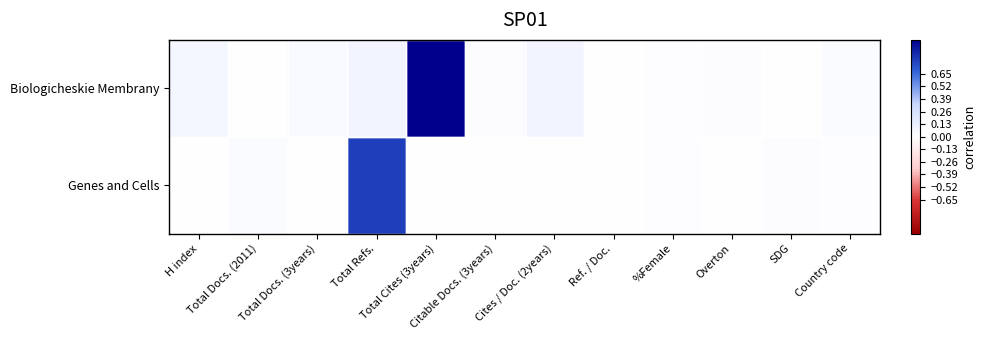

Reading right to left, list all the values displayed in this chart.

Biologicheskie Membrany: Country code=0.0	SDG=0.0	Overton=0.0	%Female=0.0	Ref. / Doc.=0.0	Cites / Doc. (2years)=0.1	Citable Docs. (3years)=0.0	Total Cites (3years)=1.0	Total Refs.=0.1	Total Docs. (3years)=0.0	Total Docs. (2011)=0.0	H index=0.1
Genes and Cells: Country code=0.0	SDG=0.0	Overton=0.0	%Female=0.0	Ref. / Doc.=0.0	Cites / Doc. (2years)=0.0	Citable Docs. (3years)=0.0	Total Cites (3years)=0.0	Total Refs.=0.8	Total Docs. (3years)=0.0	Total Docs. (2011)=0.0	H index=0.0